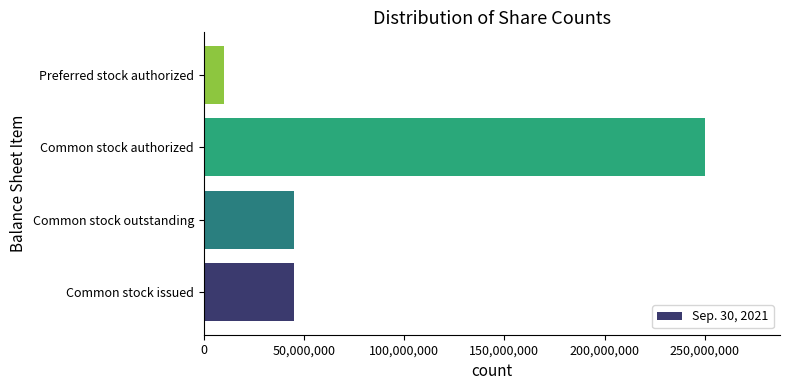

What is the difference between the maximum and minimum values?

240000000